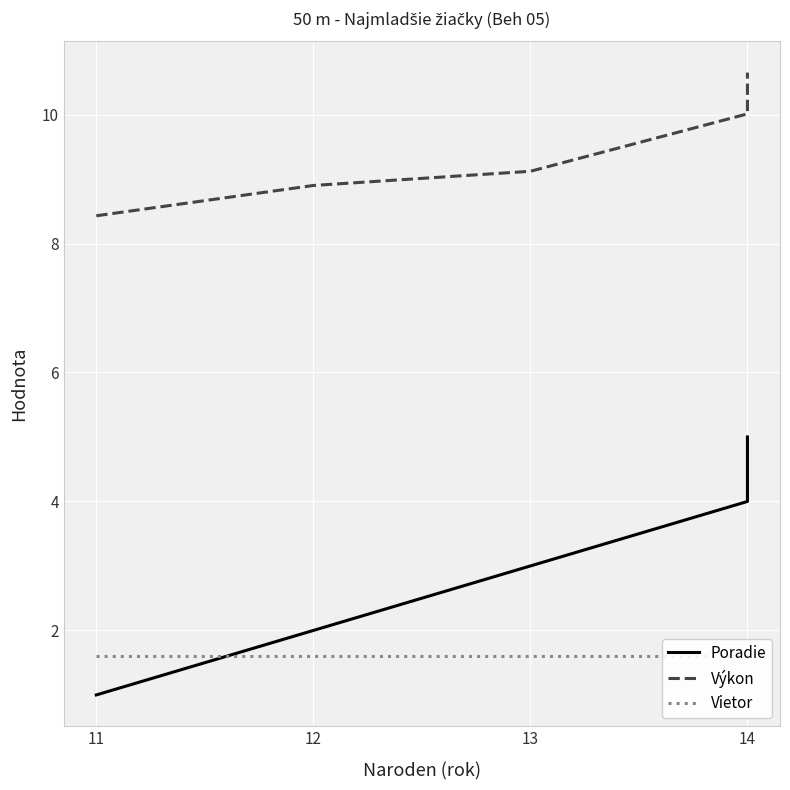

Which series has the largest range (max minus min)?

Poradie